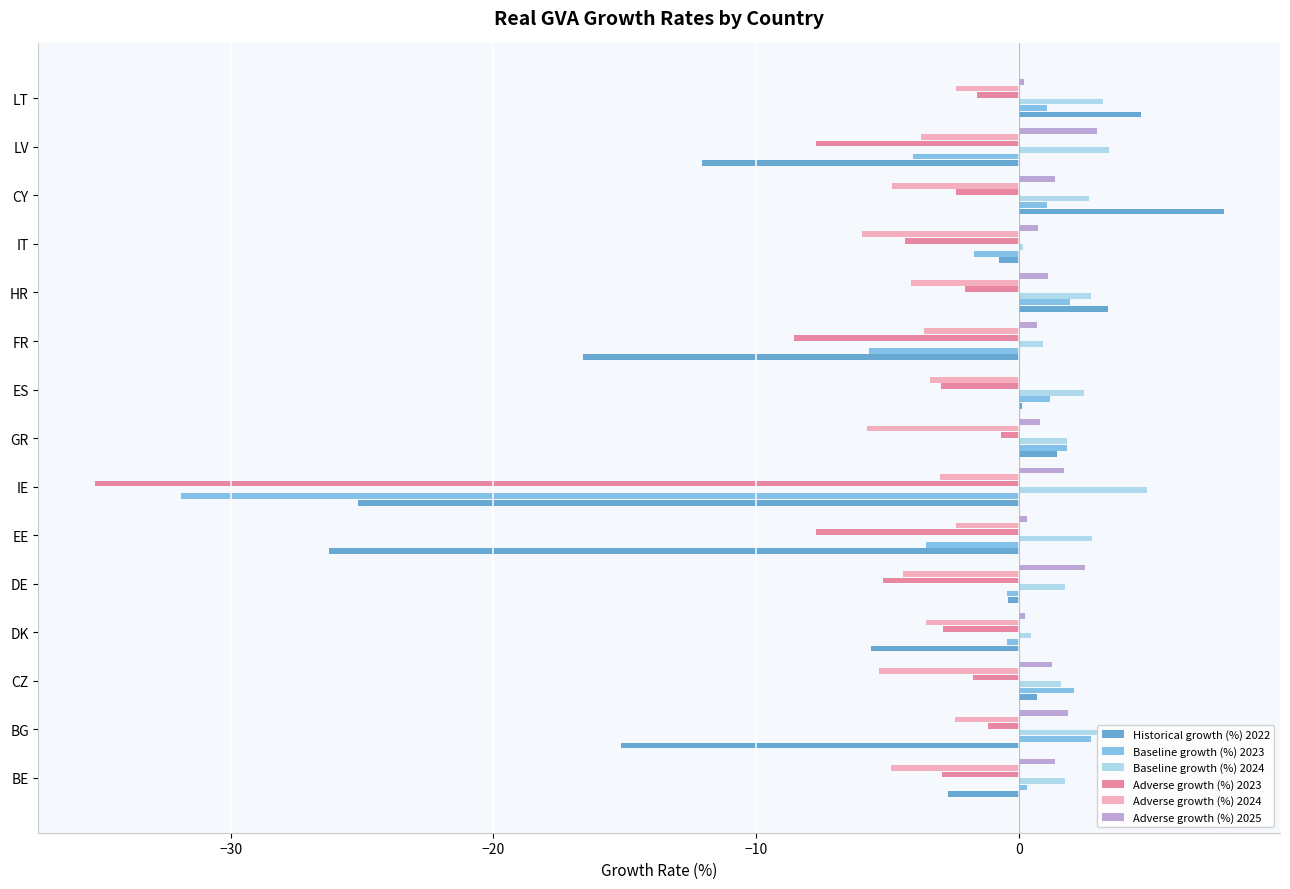

Is the value of Baseline growth (%) 2024 at LV greater than the value of Historical growth (%) 2022 at IE?

Yes